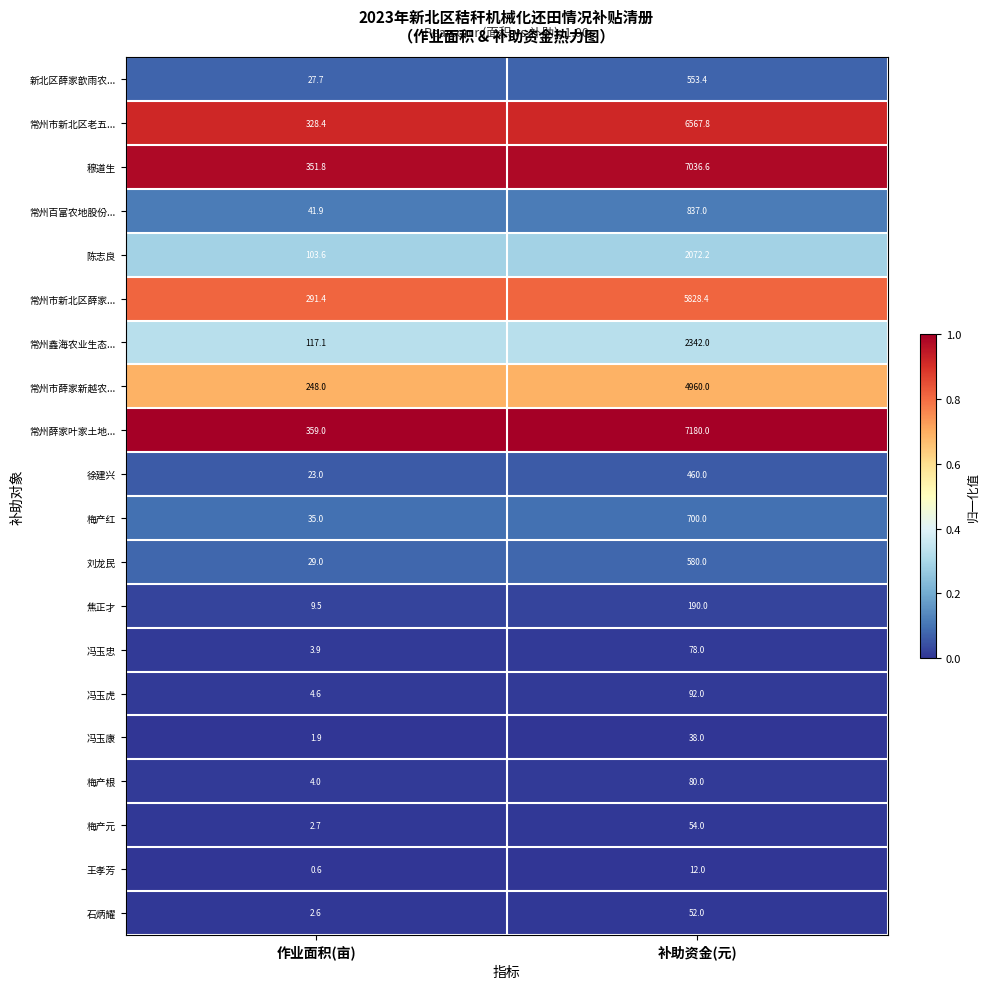

What is the approximate value of 石炳耀 at 作业面积(亩)?

2.6